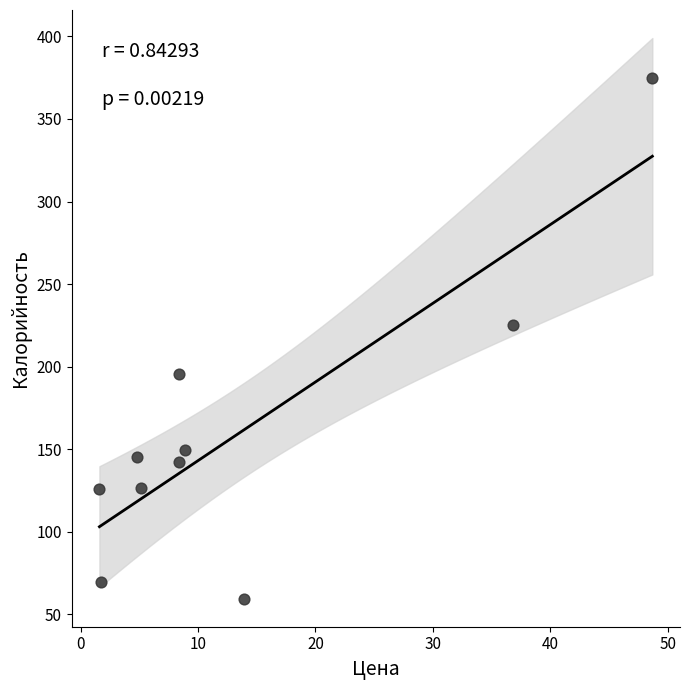

What Y value in the scatter plot is closest to 217?

225.0